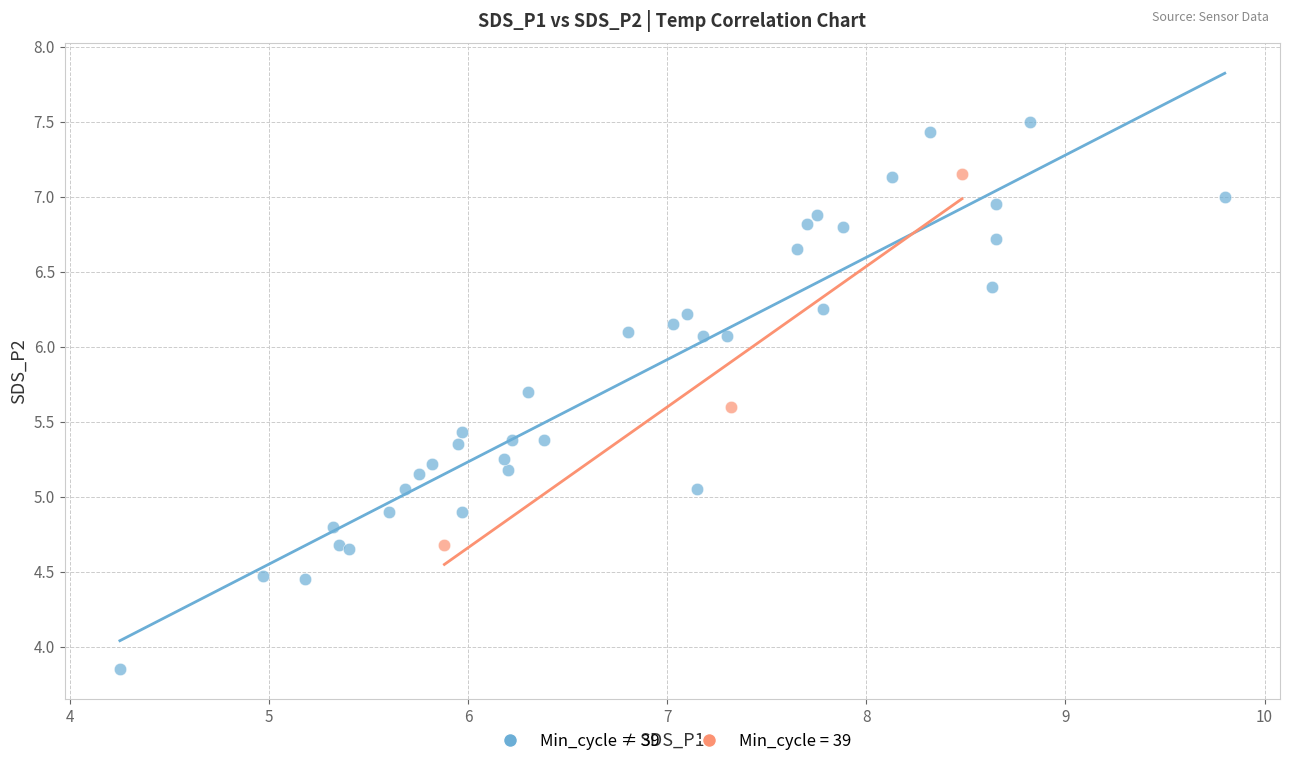

Which series has the widest spread of Y values?

Min_cycle ≠ 39